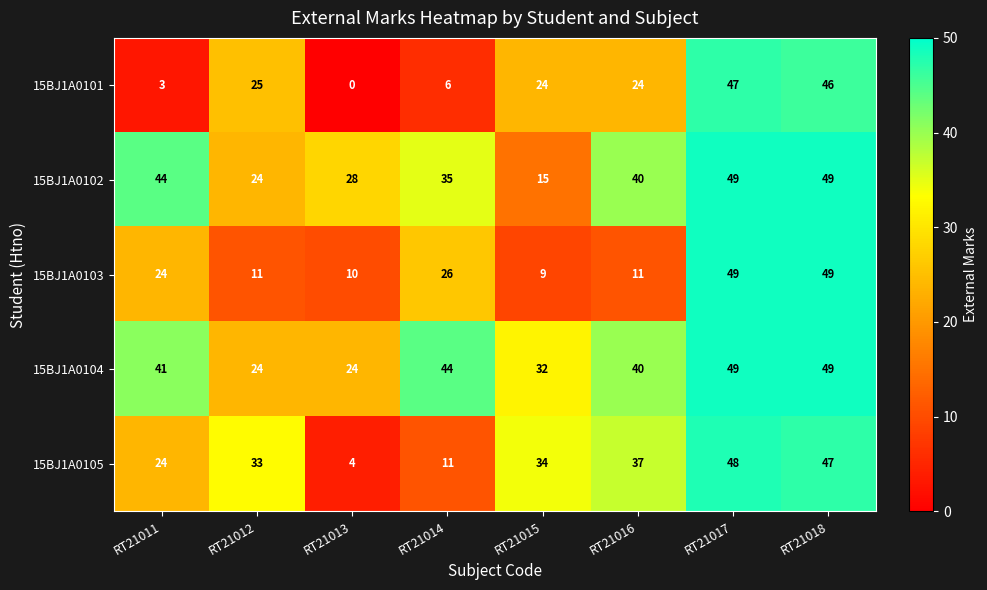

What is the maximum value for 15BJ1A0101?

47